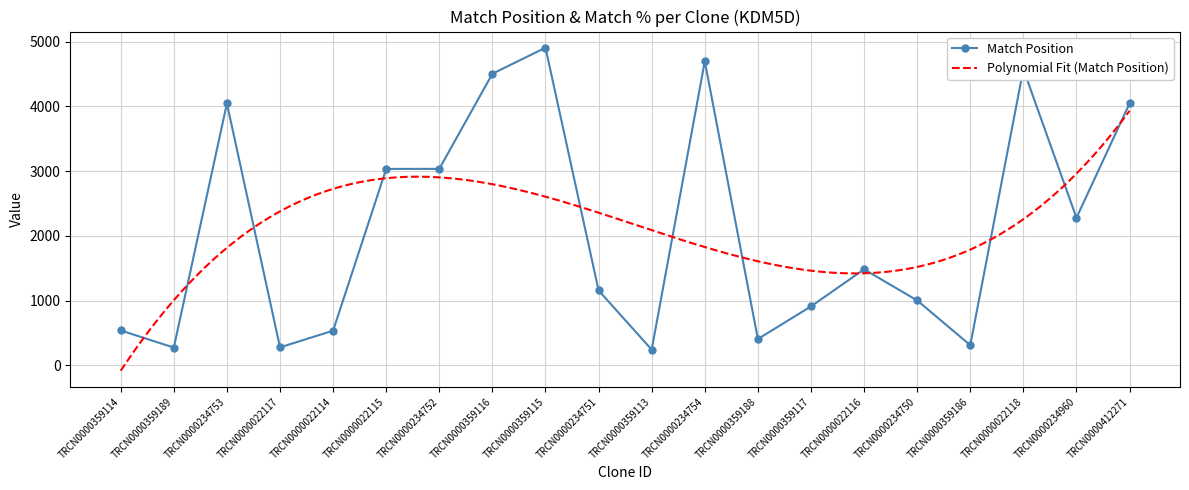

Is it true that the value at TRCN0000359115 is 1943?

False